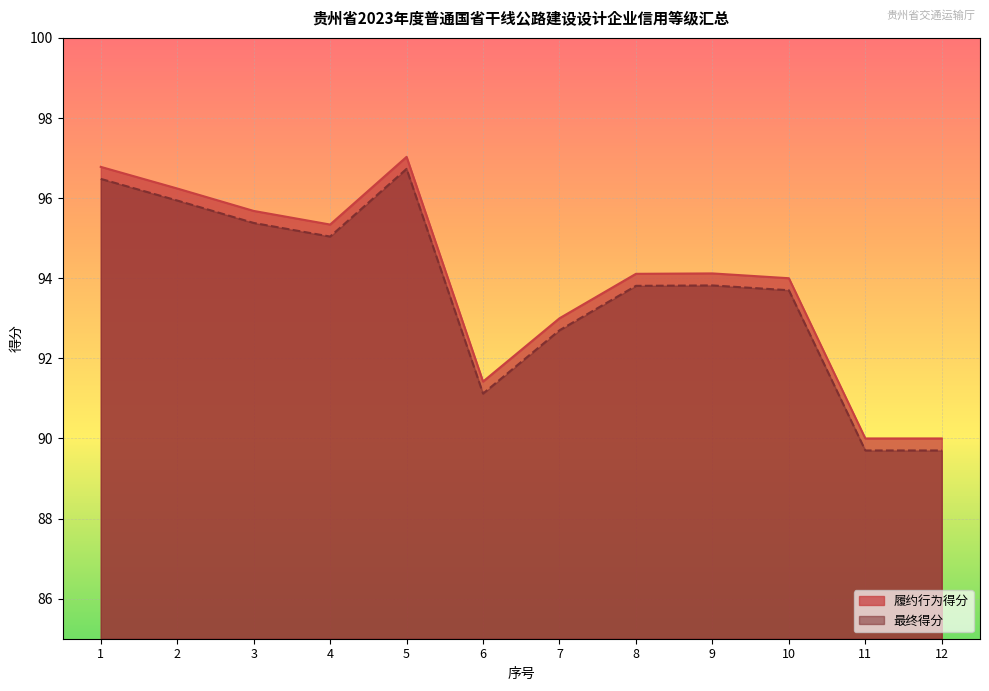

How many values in the 最终得分 series are below 93?

4